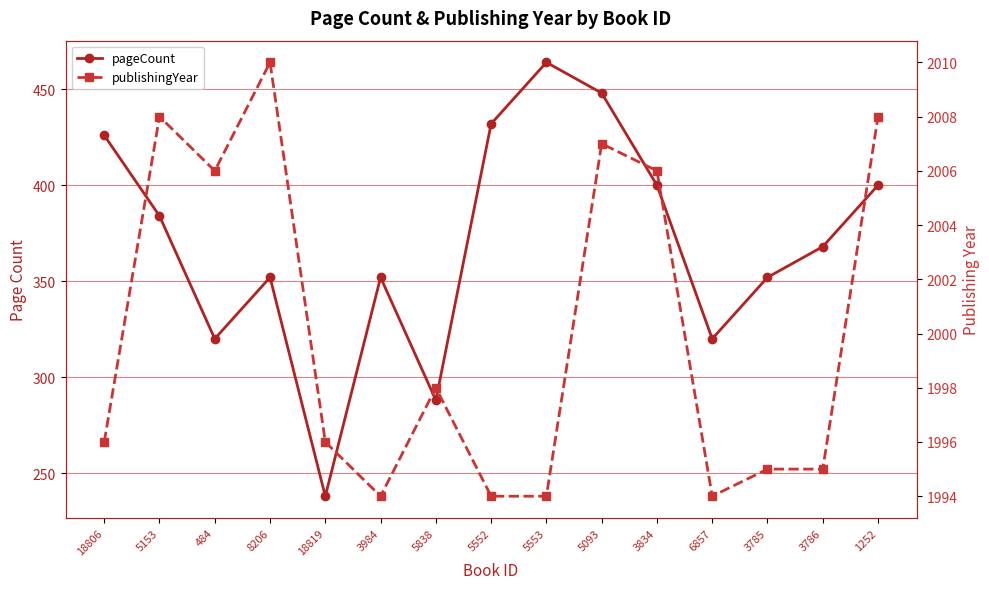

Rank the categories by publishingYear value from lowest to highest.

3984, 5552, 5553, 6857, 3785, 3786, 18806, 18819, 5838, 484, 3834, 5093, 5153, 1252, 8206